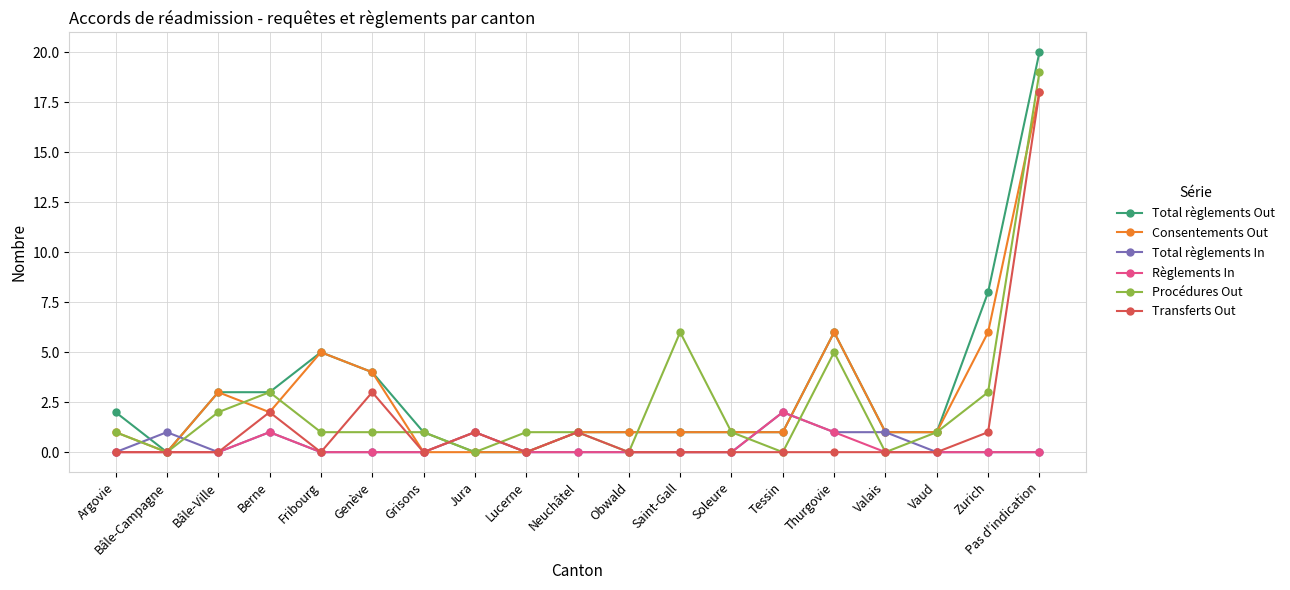

Reading right to left, what are all the values shown in this chart?

Total règlements Out: Pas d'indication=20	Zurich=8	Vaud=1	Valais=1	Thurgovie=6	Tessin=1	Soleure=1	Saint-Gall=1	Obwald=1	Neuchâtel=1	Lucerne=0	Jura=0	Grisons=1	Genève=4	Fribourg=5	Berne=3	Bâle-Ville=3	Bâle-Campagne=0	Argovie=2
Consentements Out: Pas d'indication=18	Zurich=6	Vaud=1	Valais=1	Thurgovie=6	Tessin=1	Soleure=1	Saint-Gall=1	Obwald=1	Neuchâtel=1	Lucerne=0	Jura=0	Grisons=0	Genève=4	Fribourg=5	Berne=2	Bâle-Ville=3	Bâle-Campagne=0	Argovie=1
Total règlements In: Pas d'indication=0	Zurich=0	Vaud=0	Valais=1	Thurgovie=1	Tessin=2	Soleure=0	Saint-Gall=0	Obwald=0	Neuchâtel=0	Lucerne=0	Jura=1	Grisons=0	Genève=0	Fribourg=0	Berne=1	Bâle-Ville=0	Bâle-Campagne=1	Argovie=0
Règlements In: Pas d'indication=0	Zurich=0	Vaud=0	Valais=0	Thurgovie=1	Tessin=2	Soleure=0	Saint-Gall=0	Obwald=0	Neuchâtel=0	Lucerne=0	Jura=1	Grisons=0	Genève=0	Fribourg=0	Berne=1	Bâle-Ville=0	Bâle-Campagne=0	Argovie=0
Procédures Out: Pas d'indication=19	Zurich=3	Vaud=1	Valais=0	Thurgovie=5	Tessin=0	Soleure=1	Saint-Gall=6	Obwald=0	Neuchâtel=1	Lucerne=1	Jura=0	Grisons=1	Genève=1	Fribourg=1	Berne=3	Bâle-Ville=2	Bâle-Campagne=0	Argovie=1
Transferts Out: Pas d'indication=18	Zurich=1	Vaud=0	Valais=0	Thurgovie=0	Tessin=0	Soleure=0	Saint-Gall=0	Obwald=0	Neuchâtel=1	Lucerne=0	Jura=1	Grisons=0	Genève=3	Fribourg=0	Berne=2	Bâle-Ville=0	Bâle-Campagne=0	Argovie=0